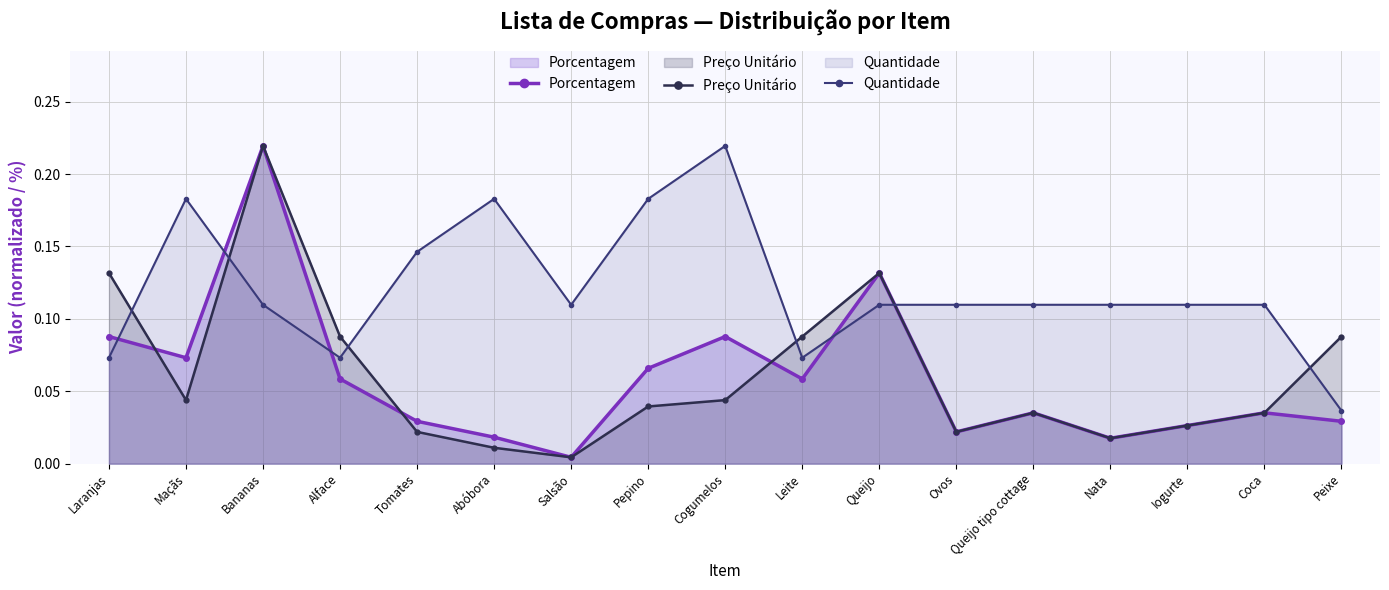

Where is the first local minimum for Quantidade?

Alface